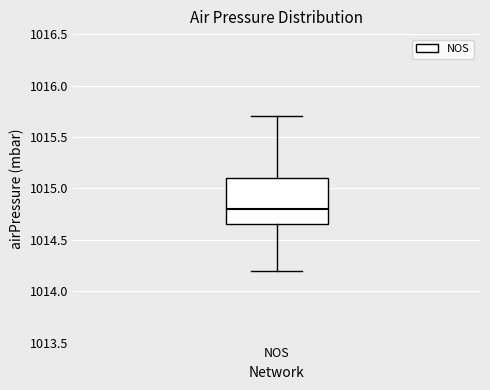

Where does the median line of the box for NOS sit on the y-axis? The values are not printed on the chart, so give them approximately, as read against the axis.

1014.80